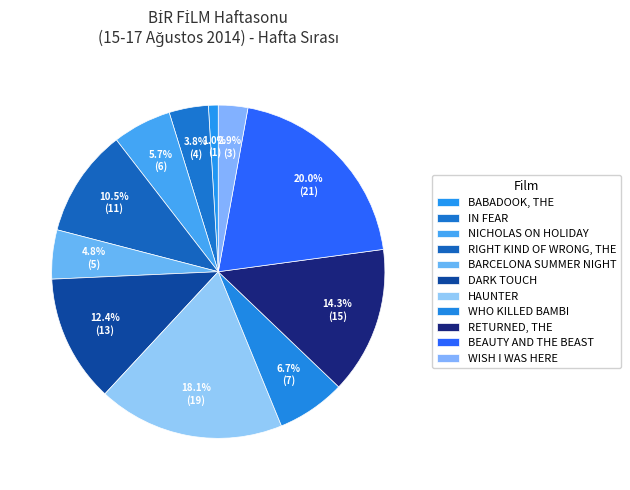

Which slice is the largest?

BEAUTY AND THE BEAST